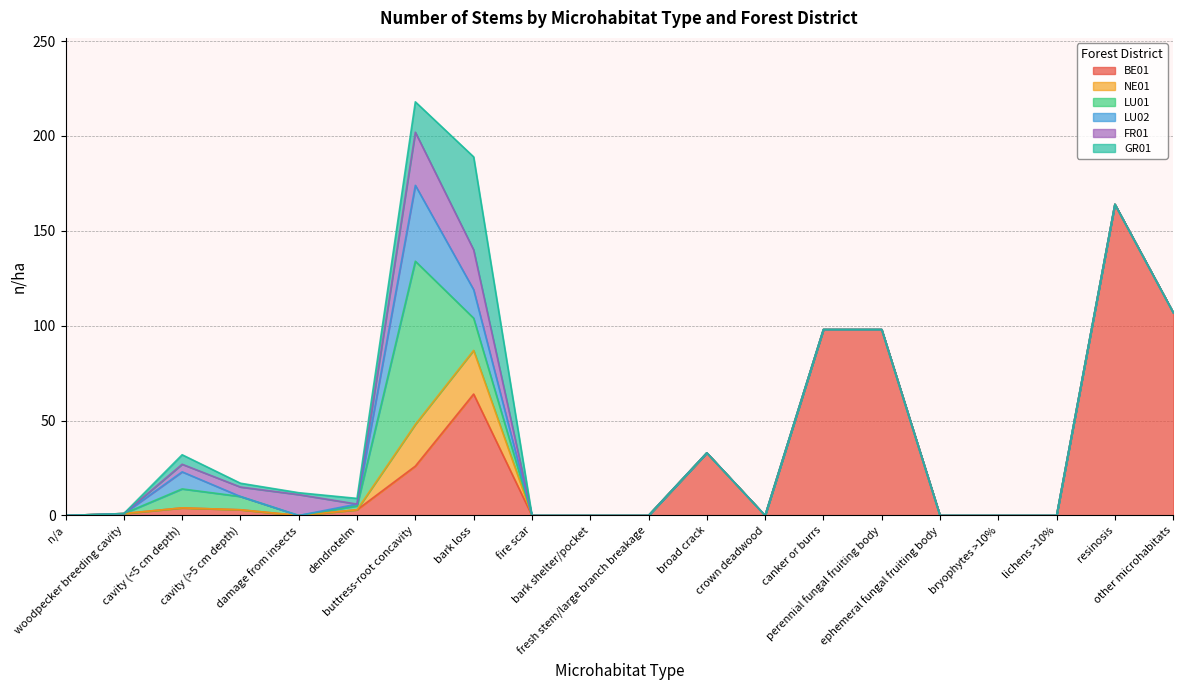

What position from the left is other microhabitats?

20